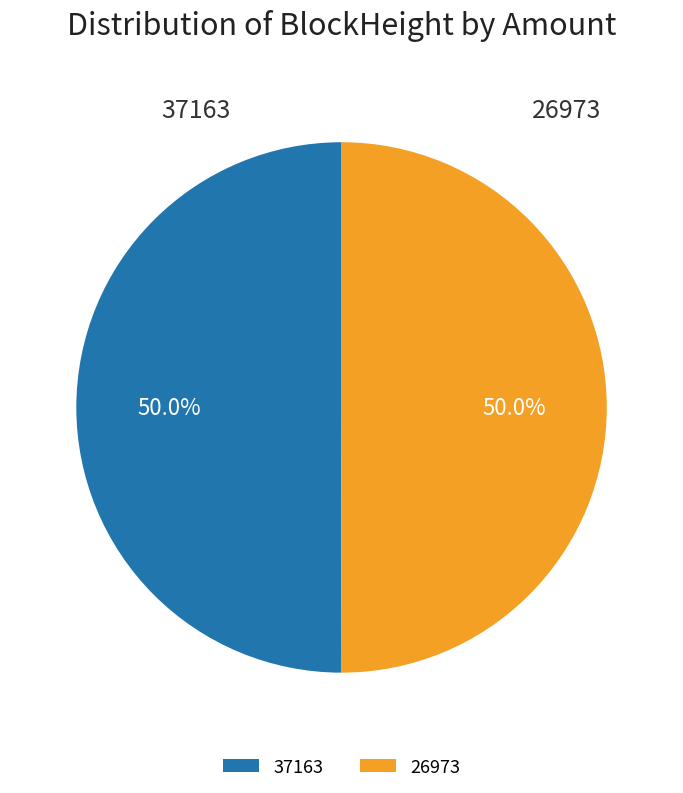

To the nearest percent, what is the average slice percentage?

50%